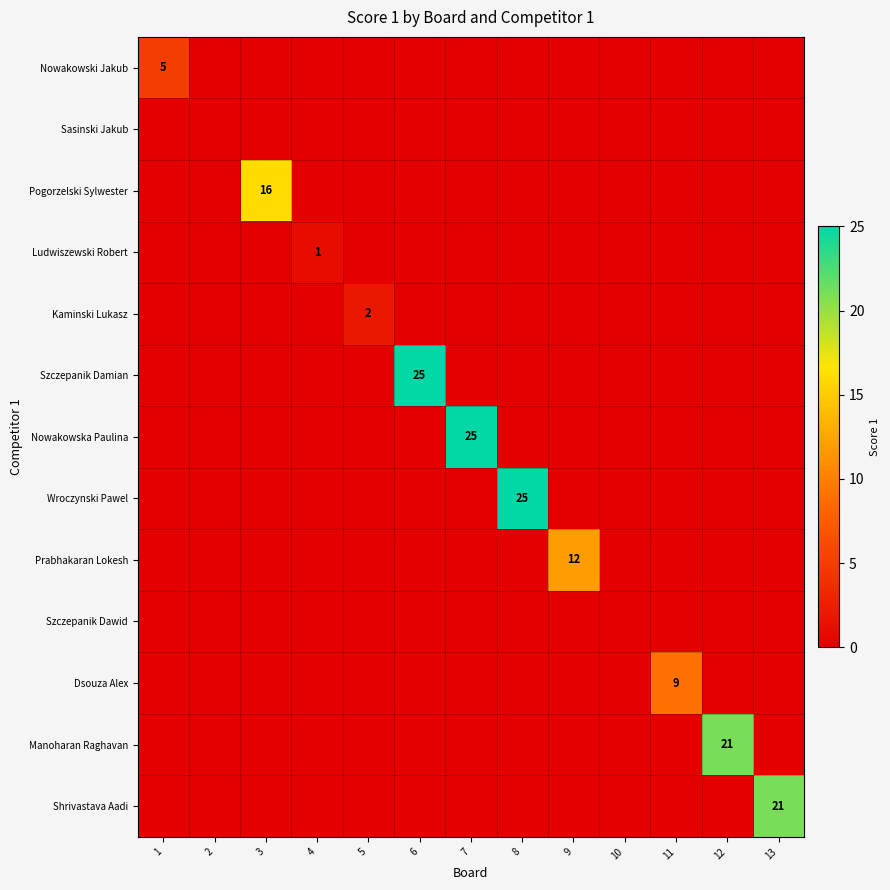

Rank the categories by Nowakowska Paulina value from highest to lowest.

7, 1, 2, 3, 4, 5, 6, 8, 9, 10, 11, 12, 13